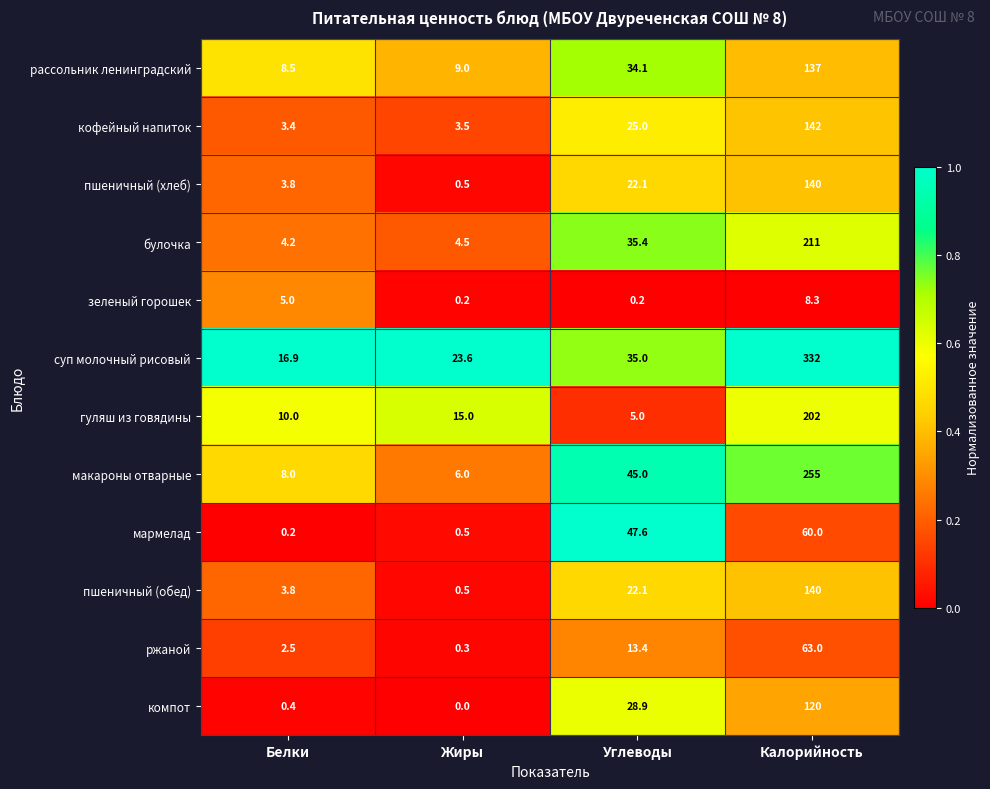

How many distinct data groups are displayed?

12